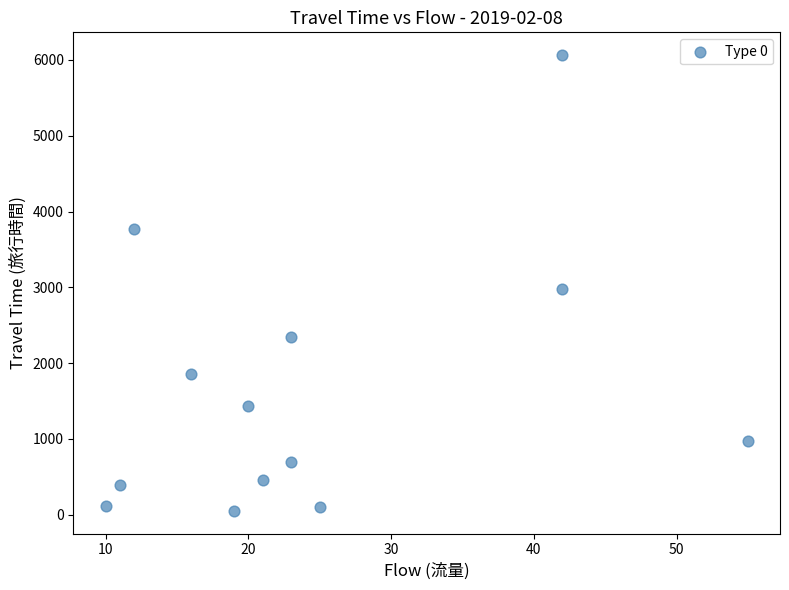

What Y value in the scatter plot is closest to 3057?

2974